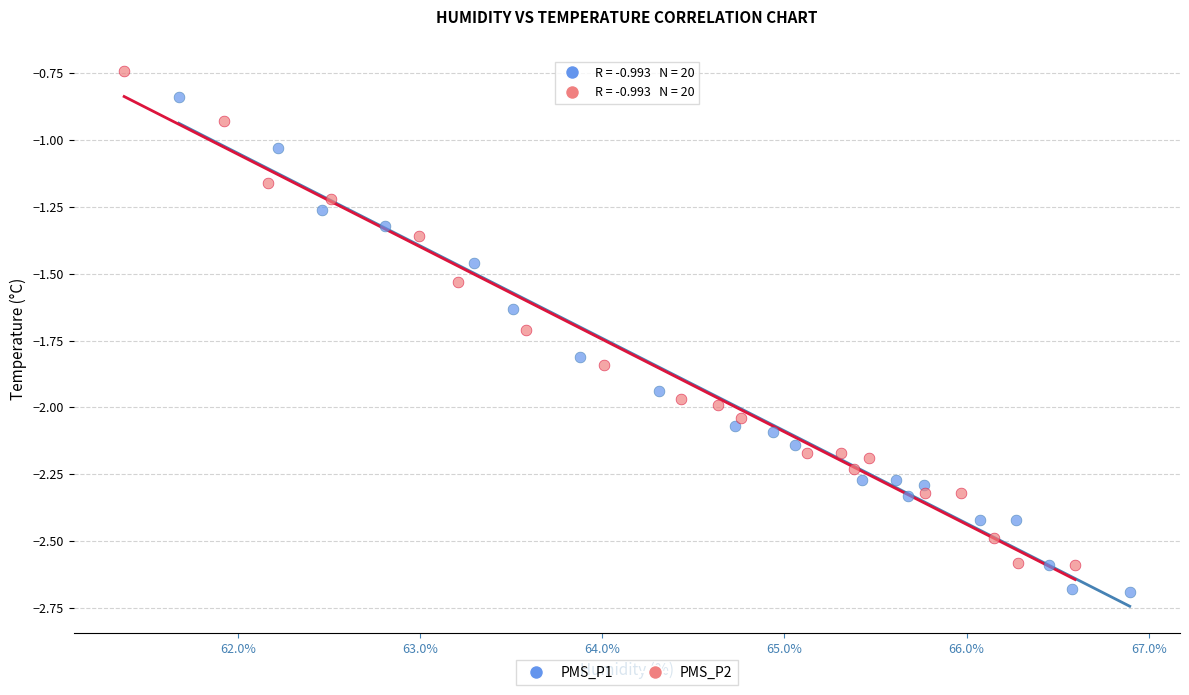

Which series reaches the maximum Y coordinate?

PMS_P2